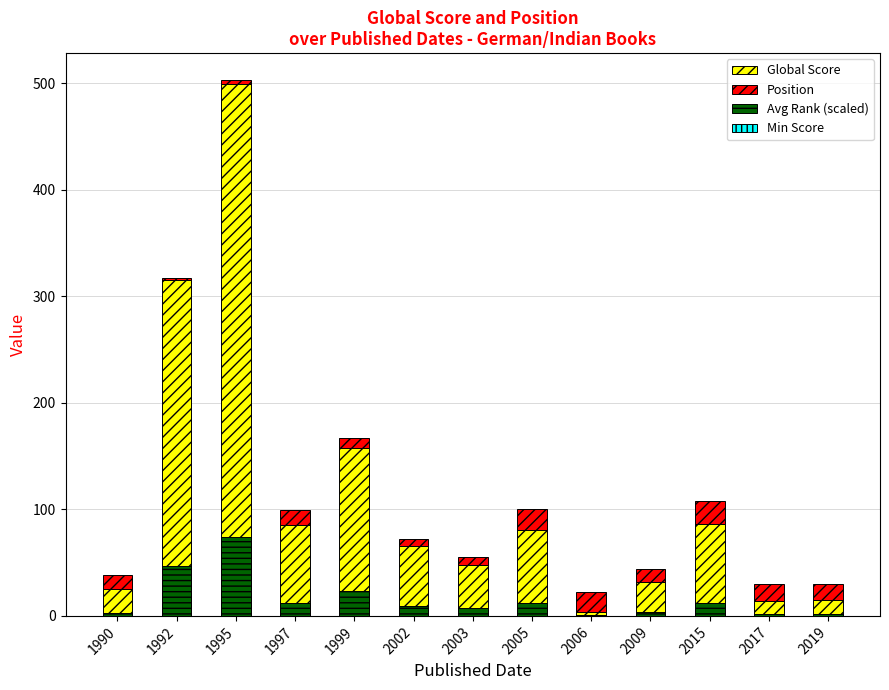

What is the minimum value shown in the chart?

0.3